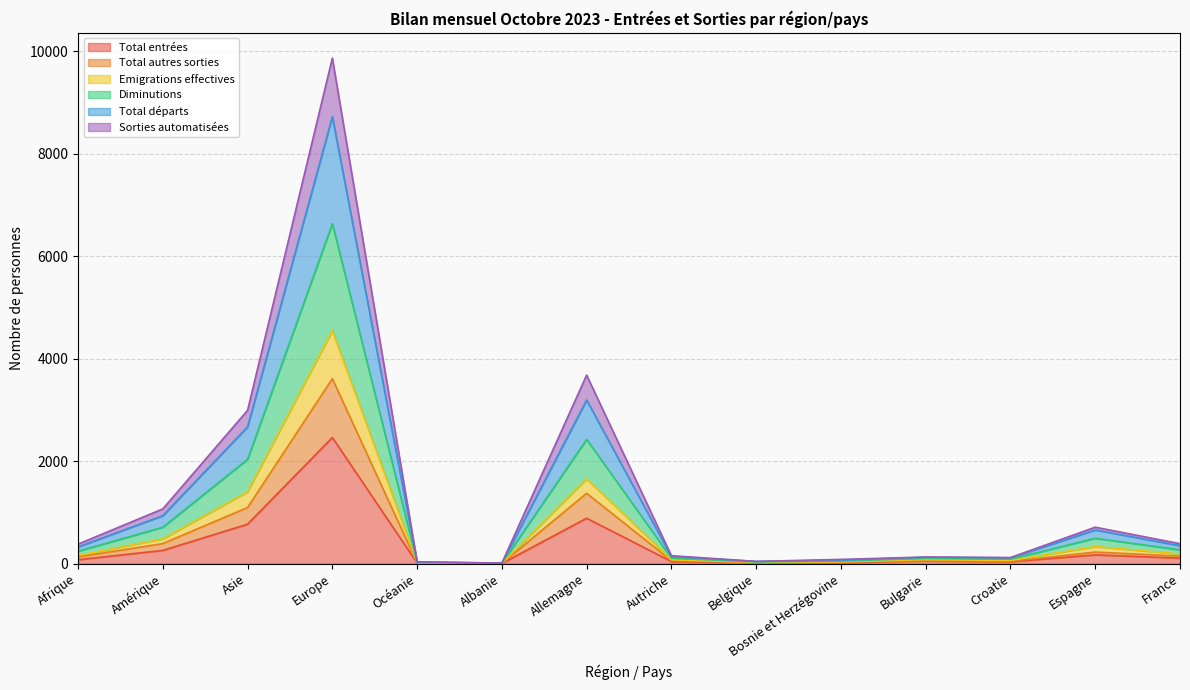

True or false: Sorties automatisées and Emigrations effectives cross at least once.

False